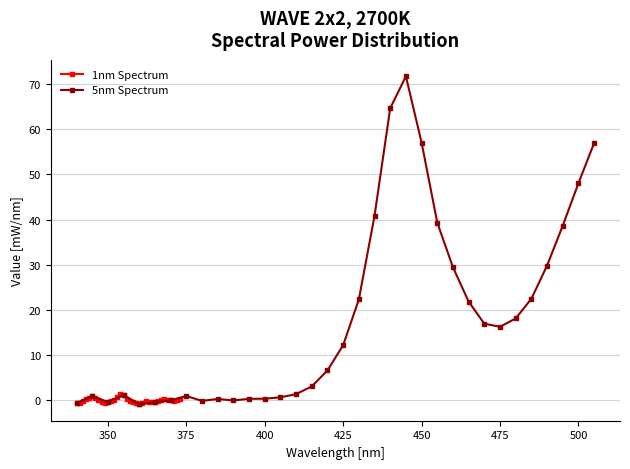

How many data points in 1nm Spectrum are above 0?

15